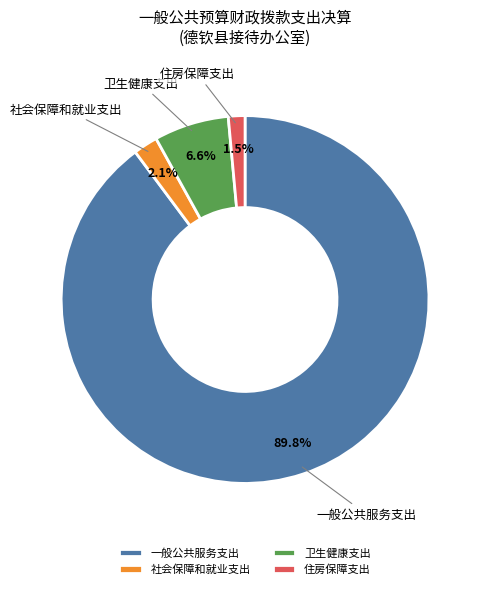

What percentage is the 卫生健康支出 slice, to the nearest percent?

7%